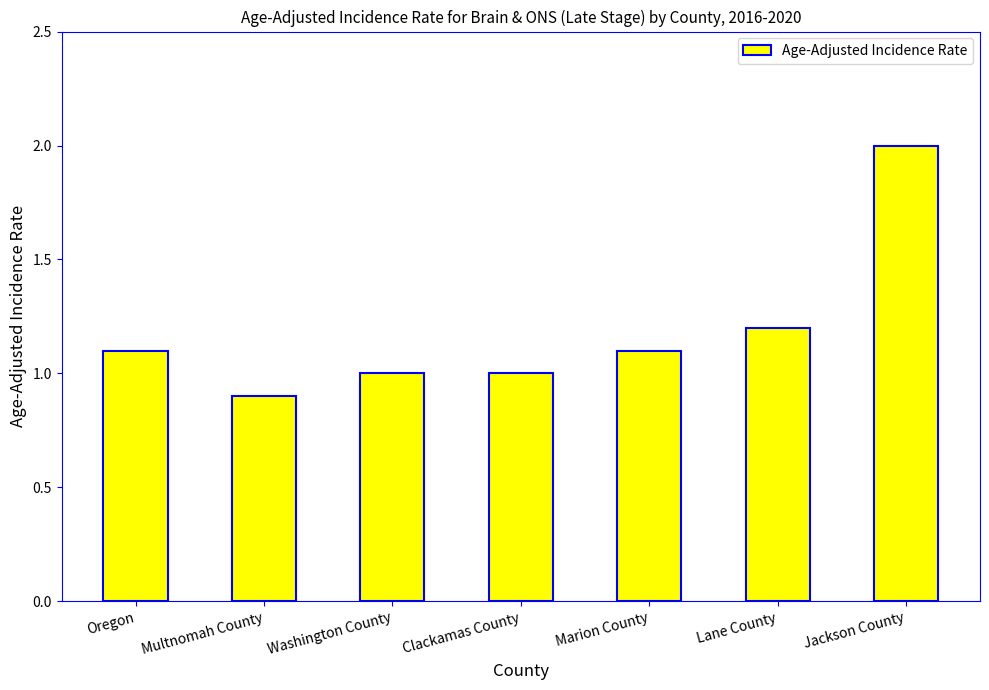

What is the approximate value at Jackson County?

2.0